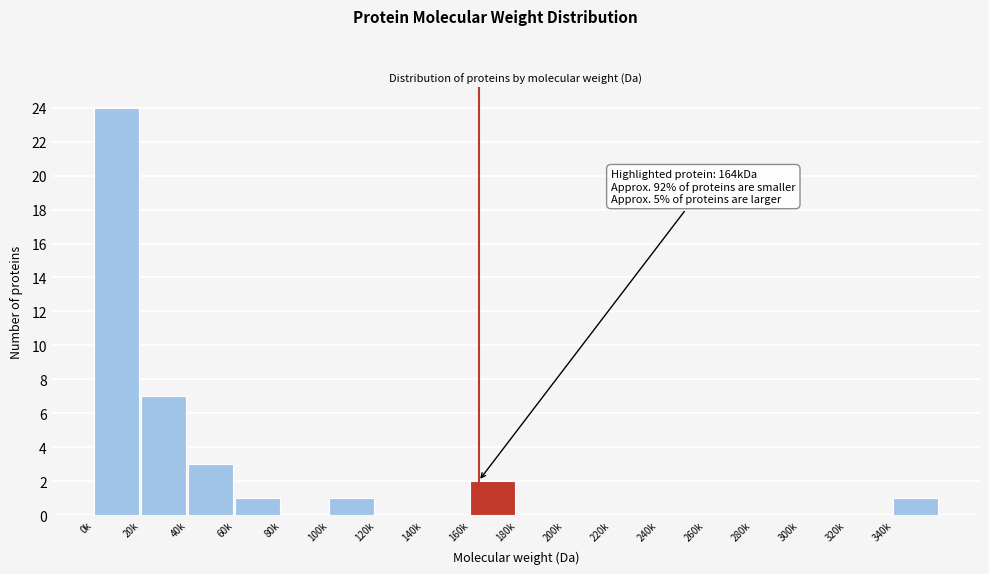

Reading left to right, transcribe all the data shown in this chart.

0k=24	20k=7	40k=3	60k=1	80k=0	100k=1	120k=0	140k=0	160k=2	180k=0	200k=0	220k=0	240k=0	260k=0	280k=0	300k=0	320k=0	340k=1